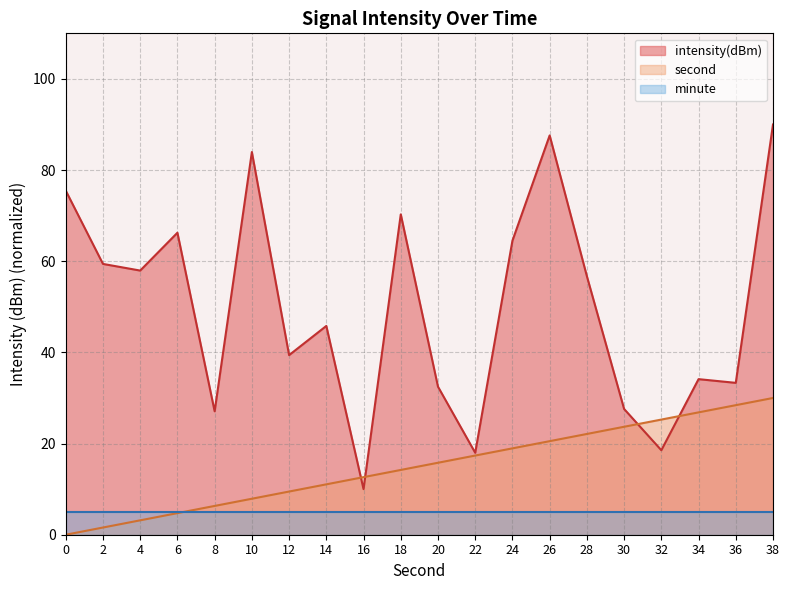

How many times do intensity(dBm) and second cross each other?

4